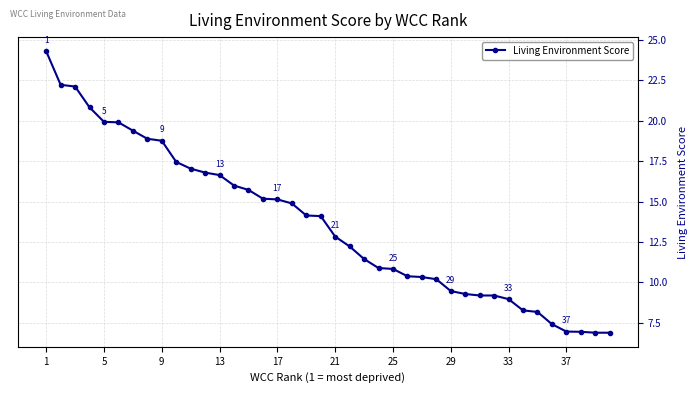

What is the value of the 2nd point from the left?

22.2